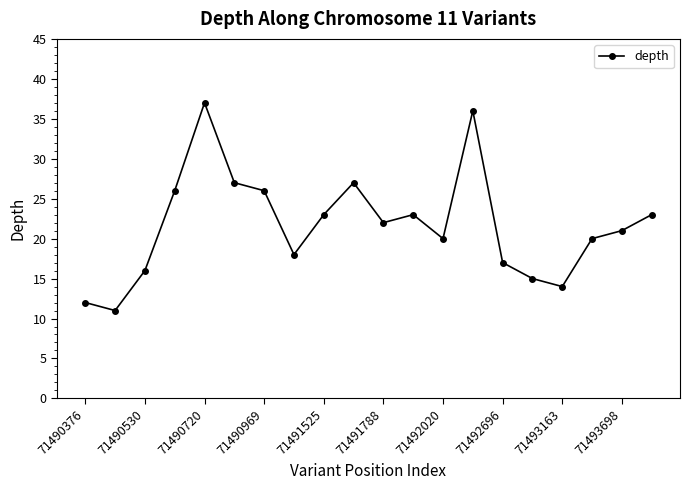

Reading left to right, list all the values displayed in this chart.

12	11	16	26	37	27	26	18	23	27	22	23	20	36	17	15	14	20	21	23